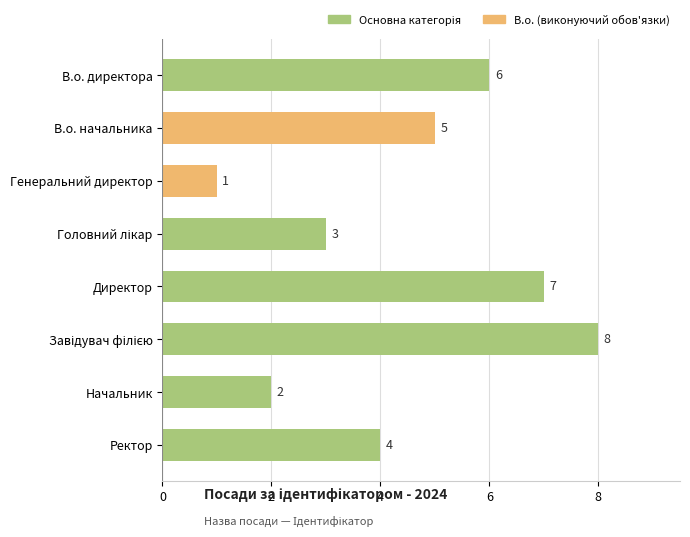

True or false: the data shows 5 at В.о. начальника.

True